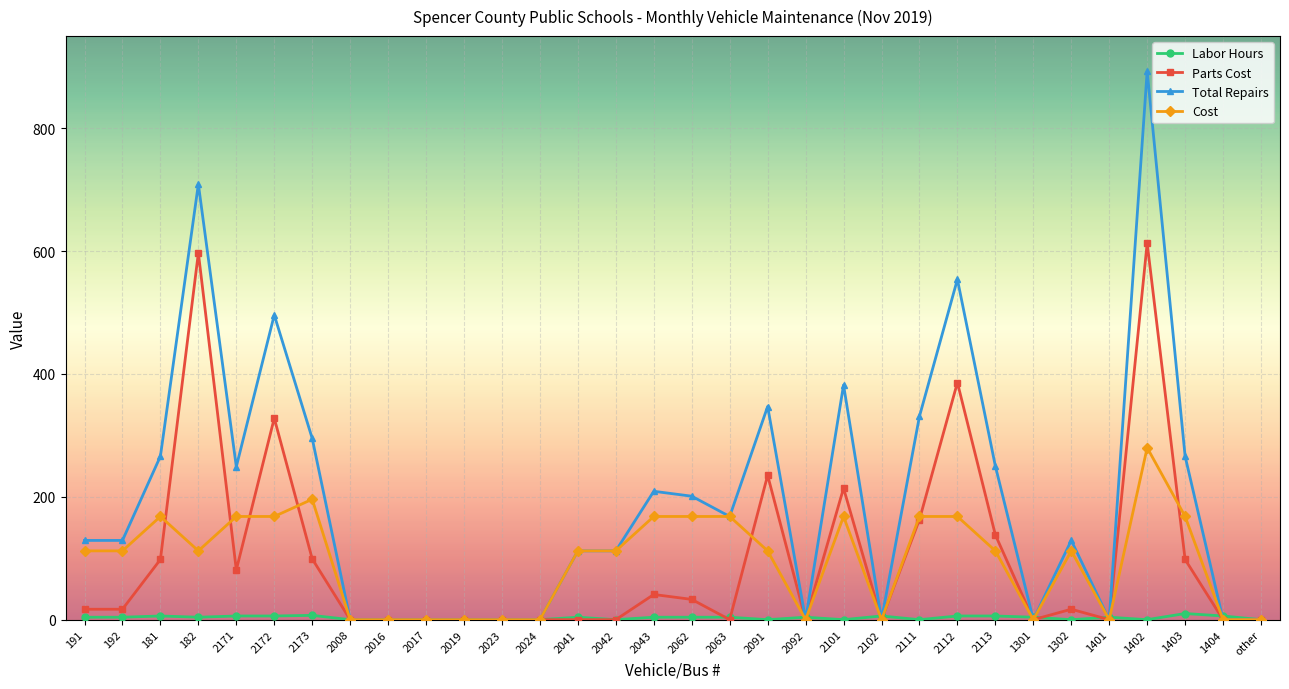

The value of Labor Hours at 2042 is 0. True or false?

True